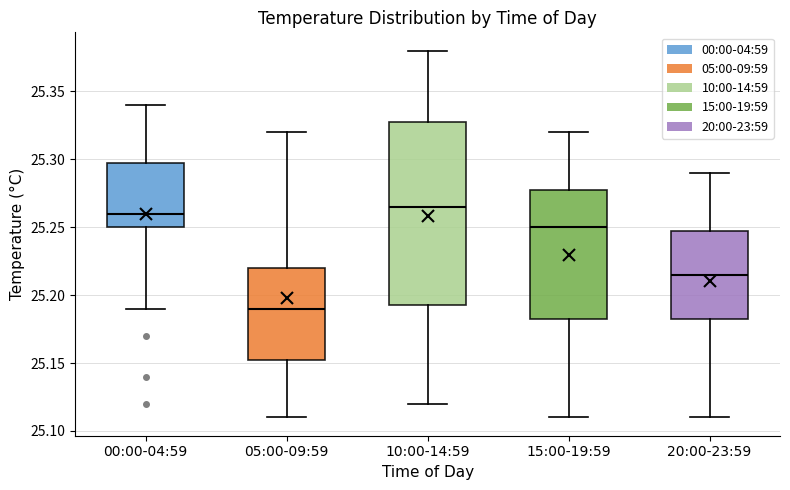

Where does the lower whisker of the box for 15:00-19:59 end on the y-axis? The values are not printed on the chart, so give them approximately, as read against the axis.

25.110